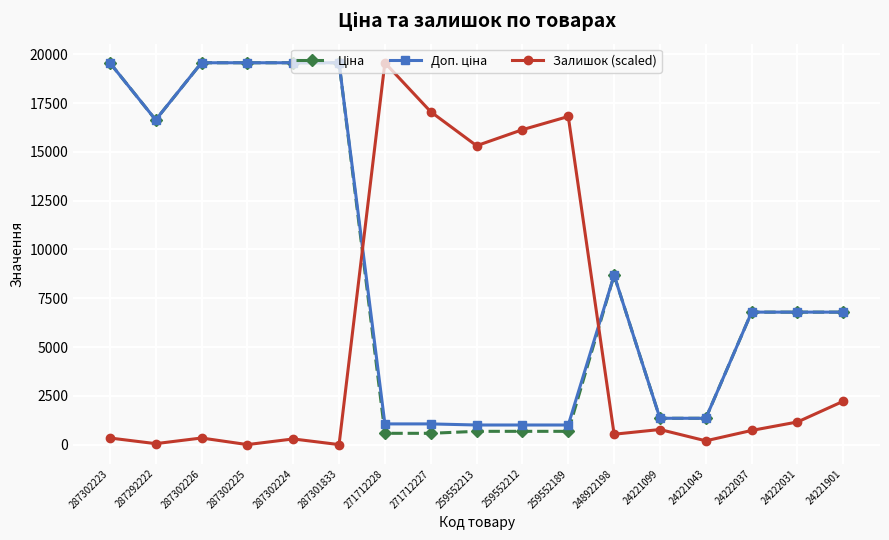

What is the label of the 13th point from the right?

287302224